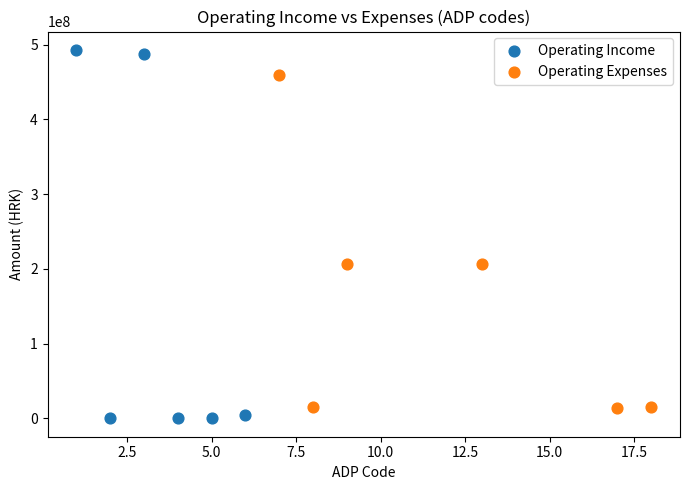

What are all the series names shown in the legend?

Operating Income, Operating Expenses